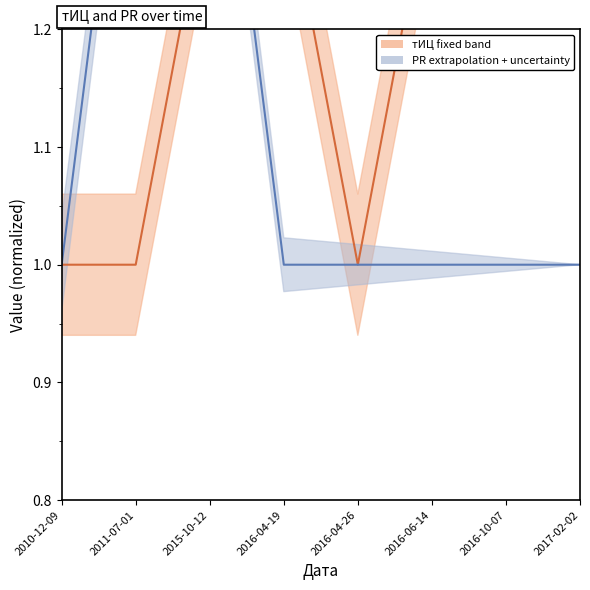

Rank the series by their average value, from highest to lowest.

тИЦ center, PR center